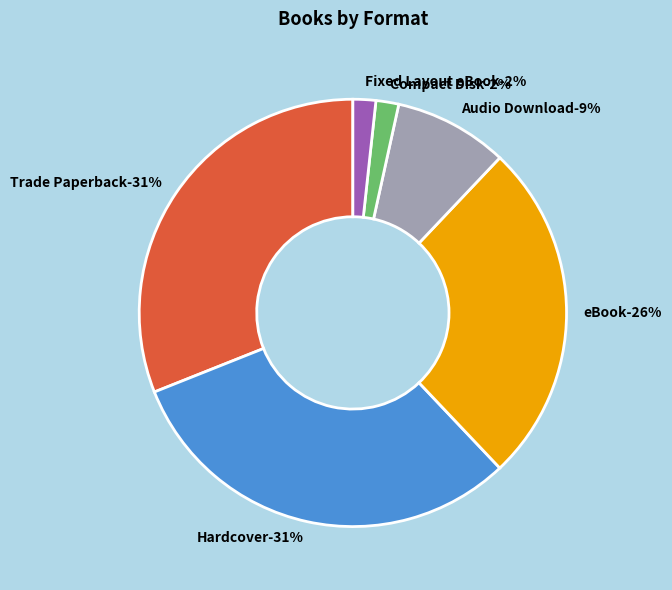

What percentage is the Compact Disk slice, to the nearest percent?

2%